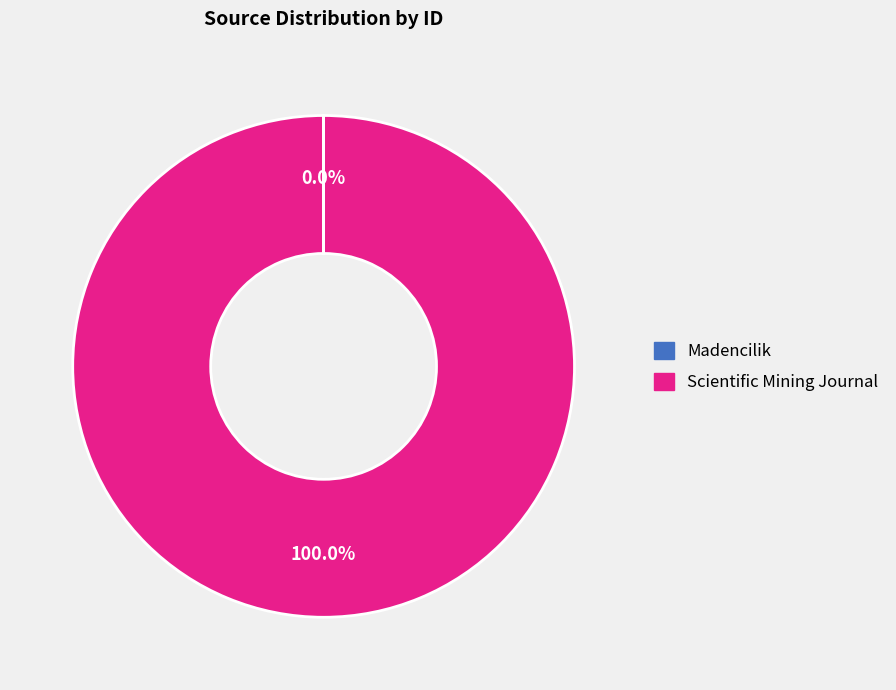

Does any single category account for the majority?

Yes